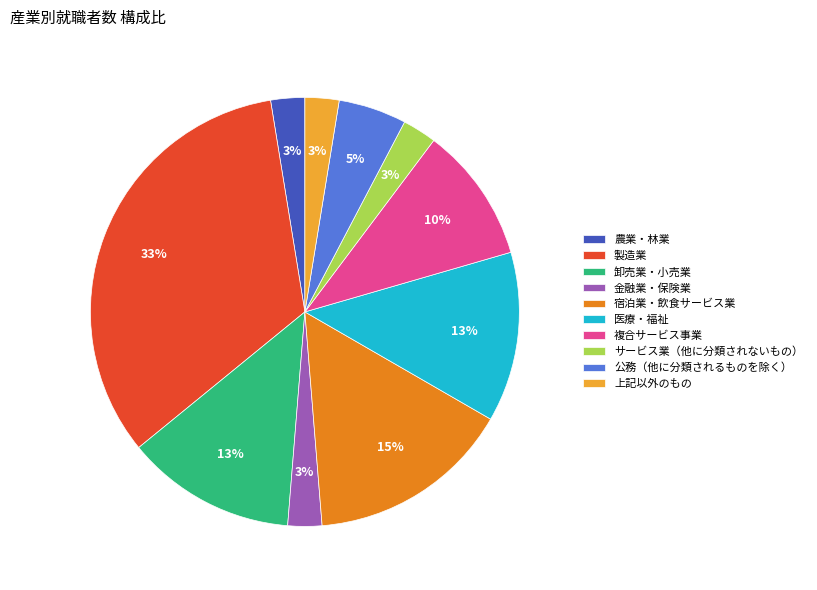

Do 農業・林業 and 卸売業・小売業 together represent more than half of the pie?

No